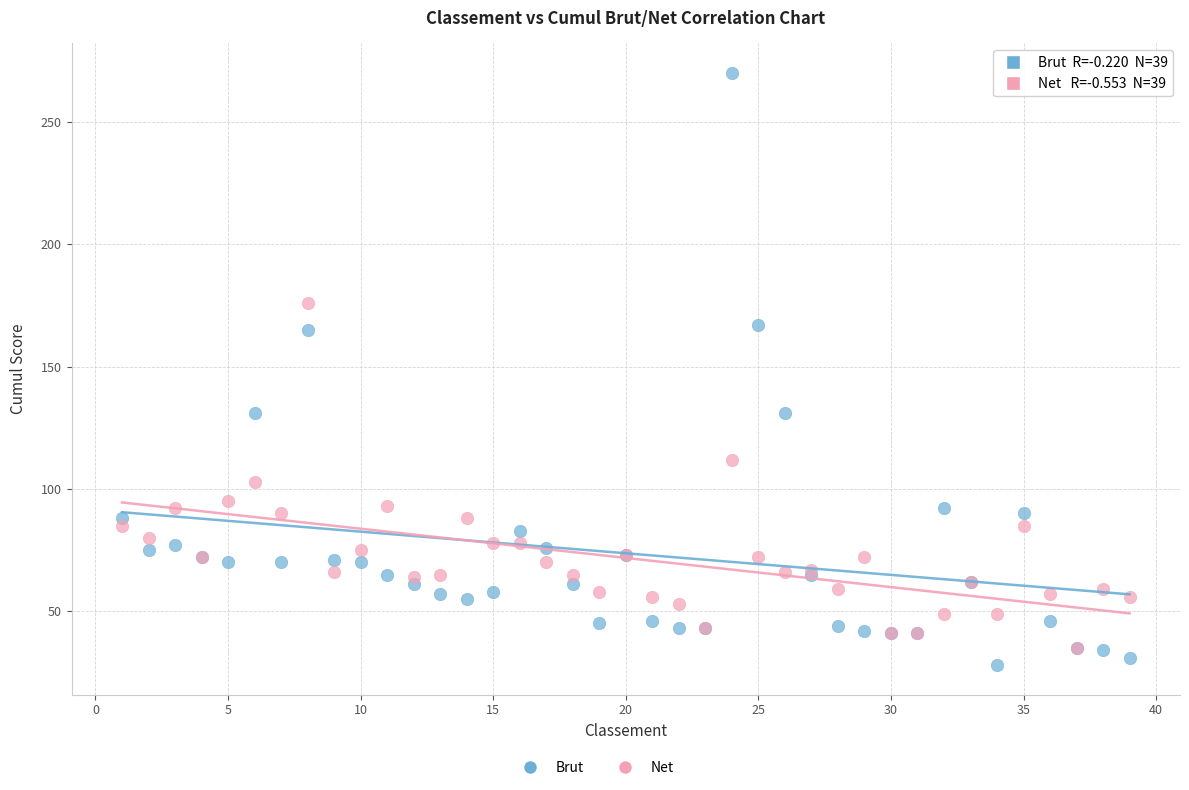

Which series contains the highest Y value?

Brut